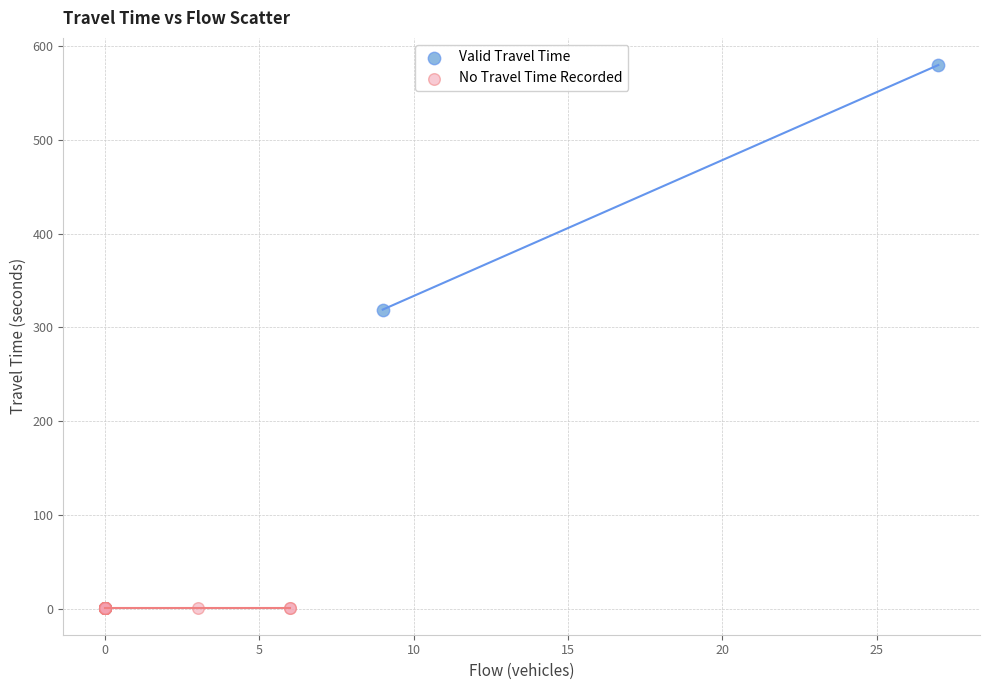

Which series reaches the minimum Y coordinate?

No Travel Time Recorded